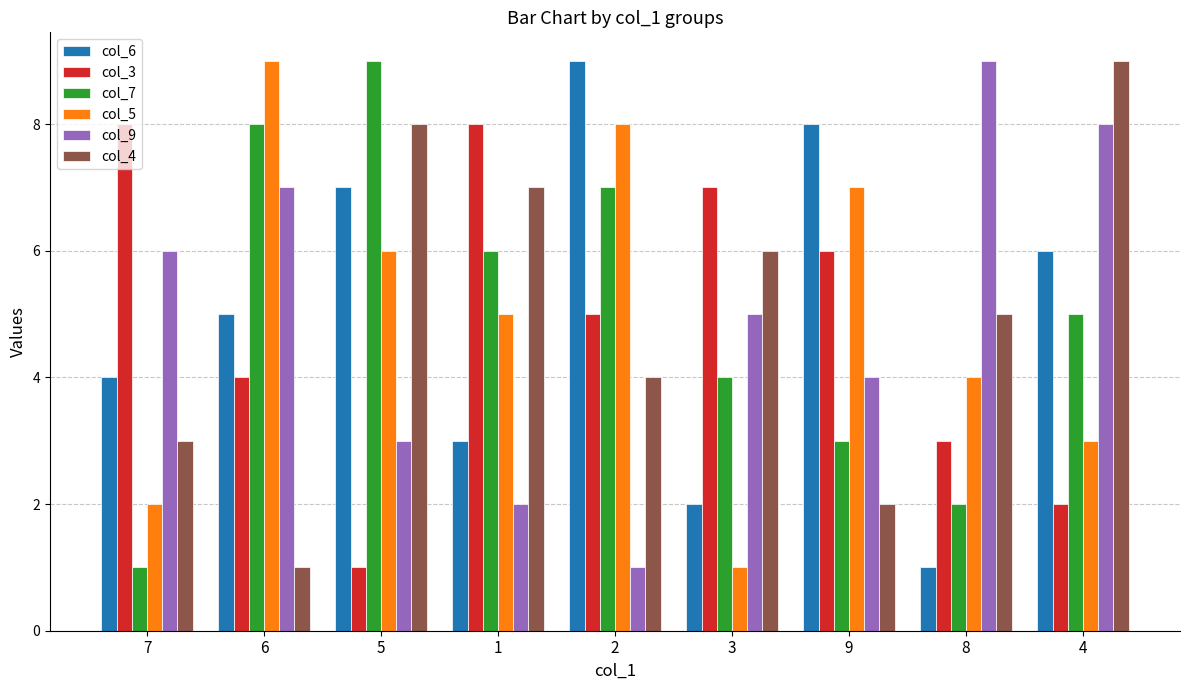

What is the difference between the maximum and minimum values in the col_9 series?

8